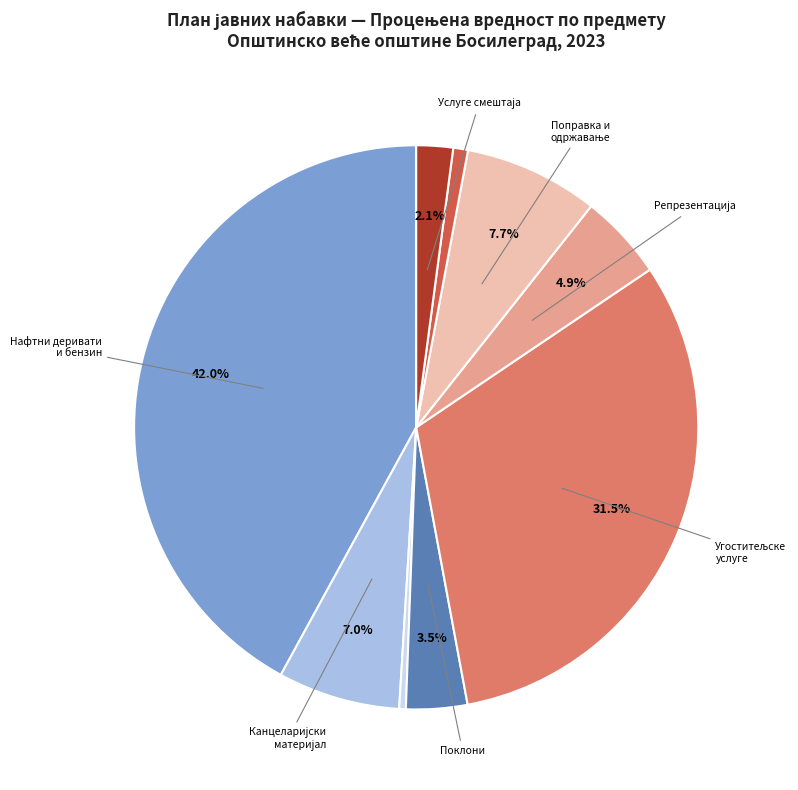

Is there a majority slice in this chart?

No